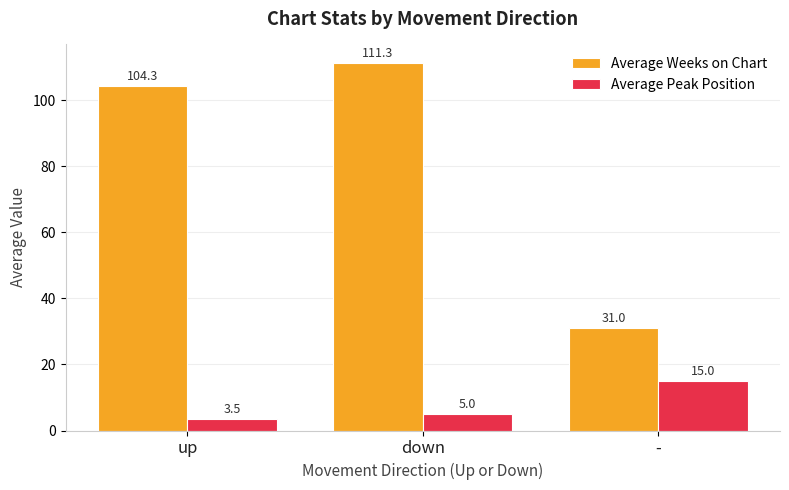

Rank the series at up from highest to lowest value.

Average Weeks on Chart, Average Peak Position